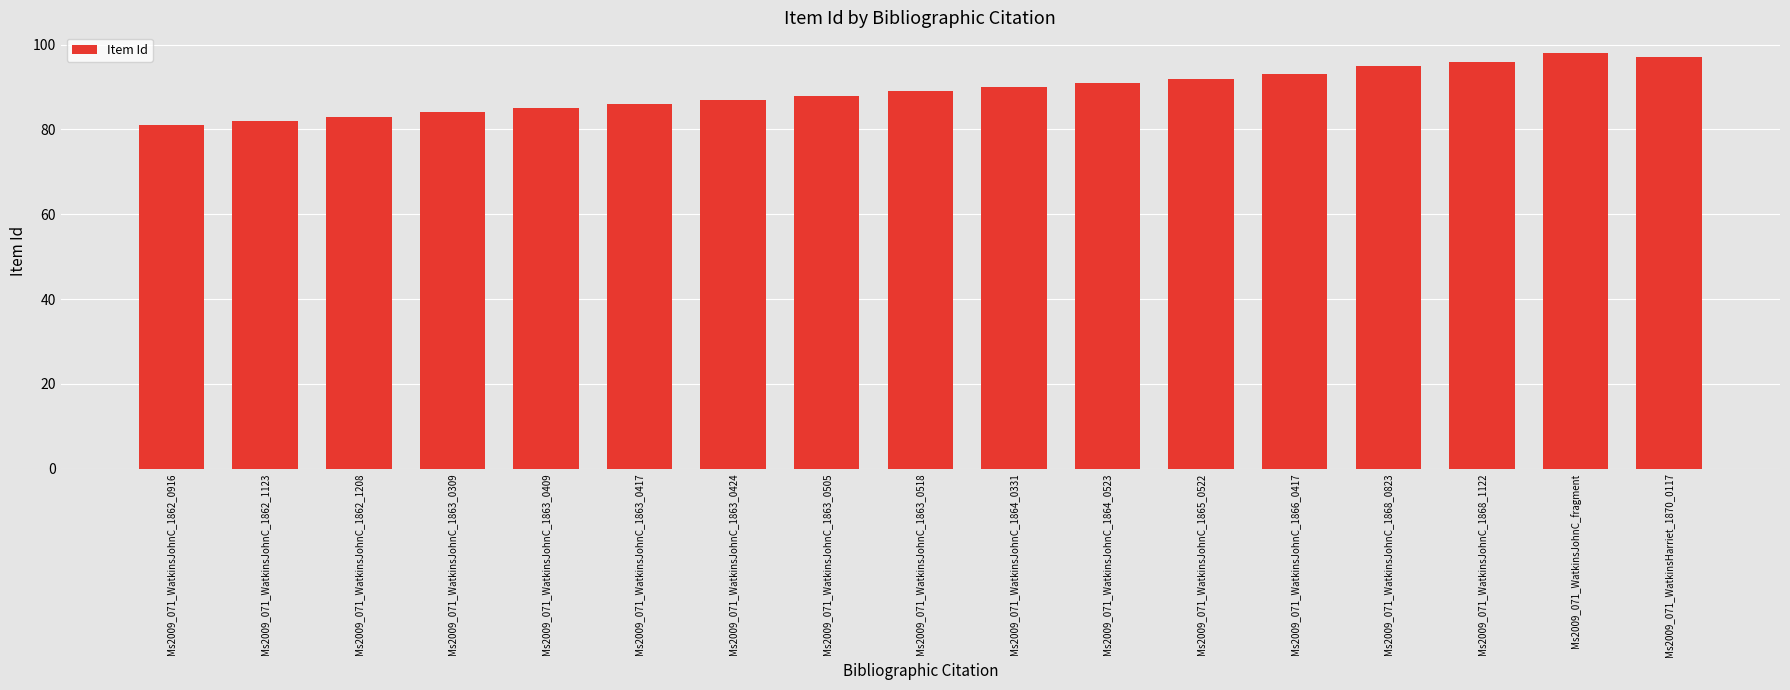

True or false: the data shows 133 at Ms2009_071_WatkinsJohnC_1863_0424.

False